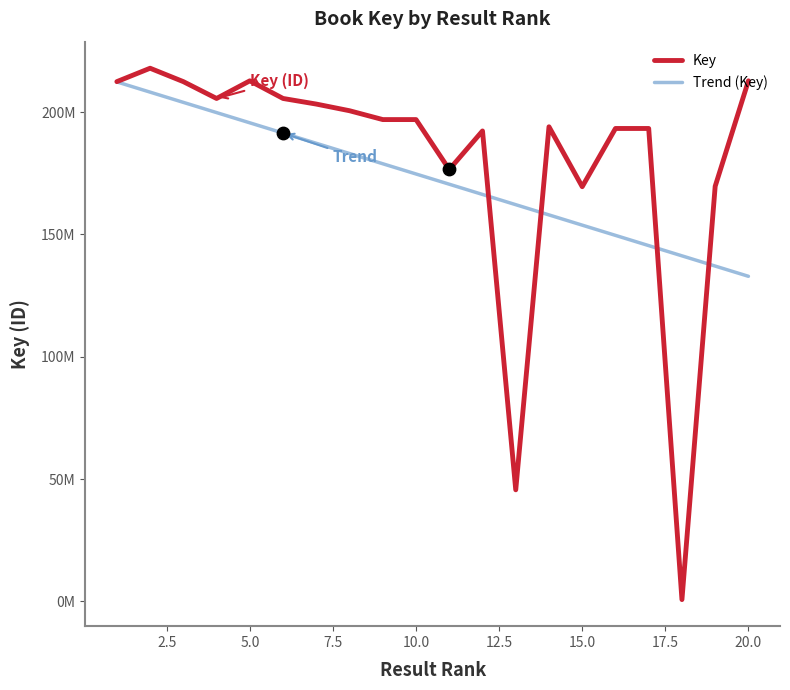

Is this an area chart (filled region under the line)?

No